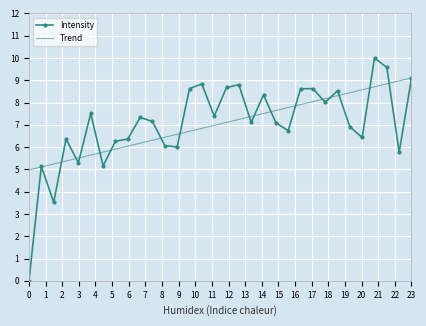

Which series has the largest range (max minus min)?

Intensity